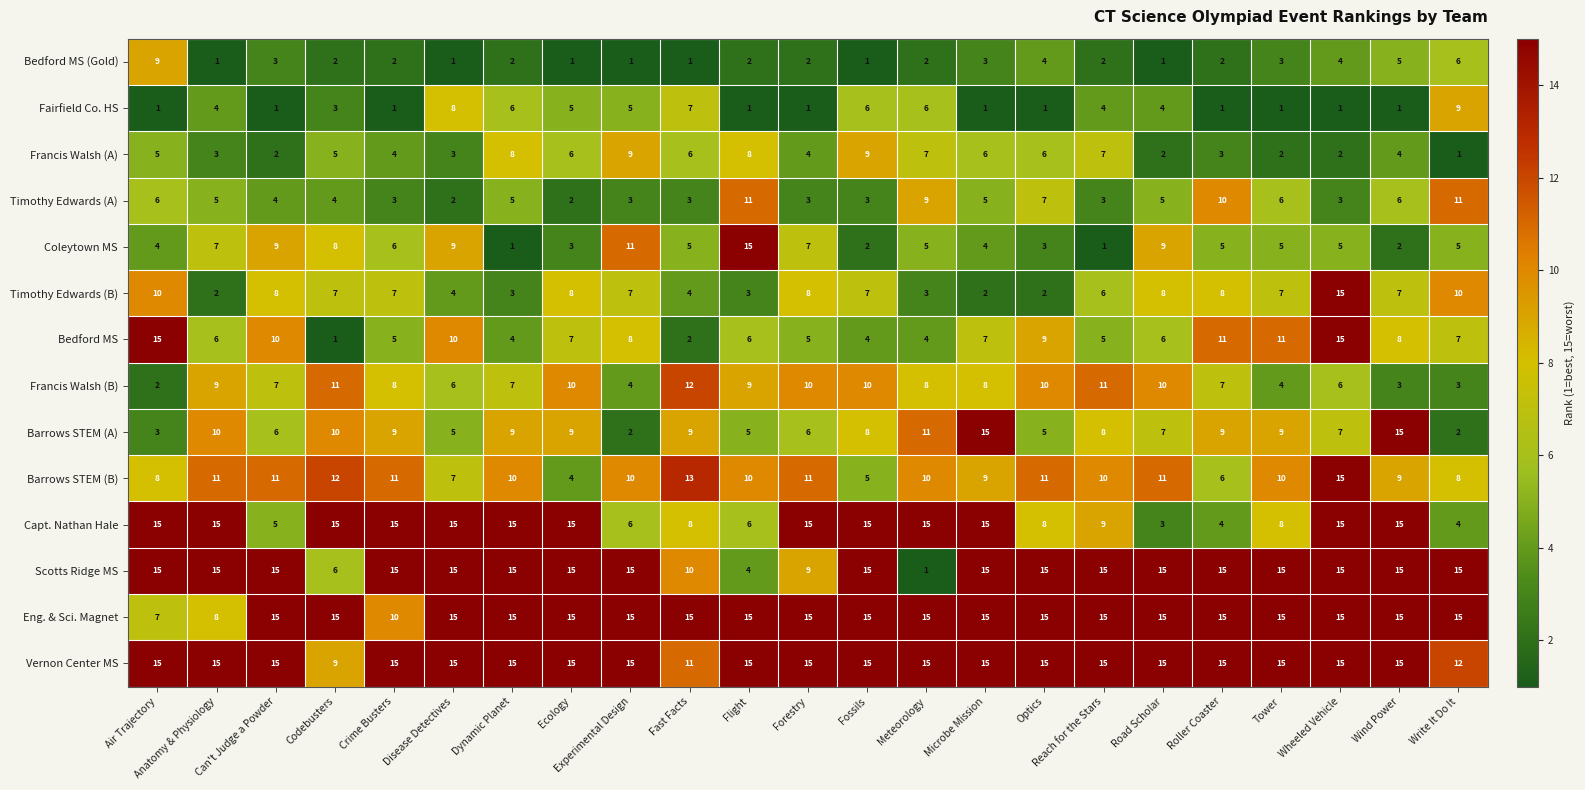

What is the difference between the highest and lowest values at Dynamic Planet?

14